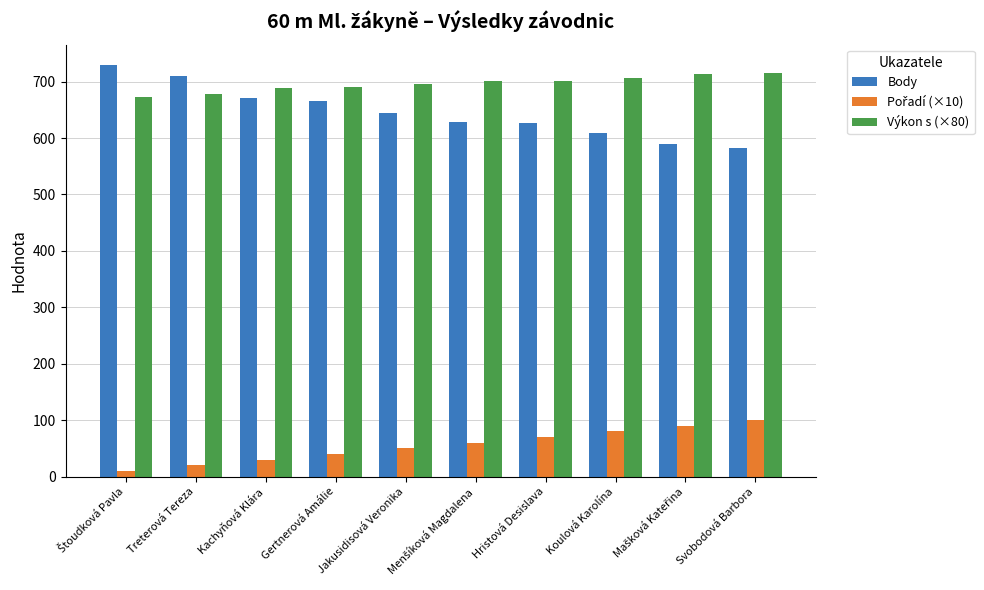

The Body series shows 670.0 at Kachyňová Klára. True or false?

True